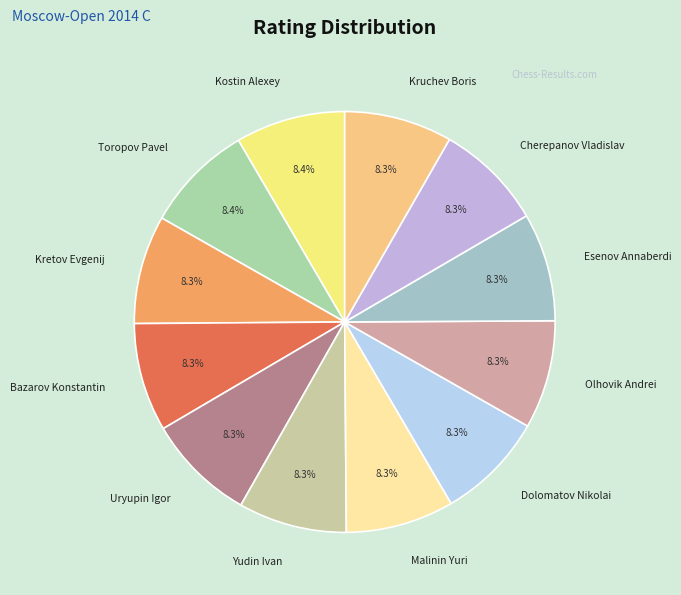

To the nearest percent, what is the average slice percentage?

8%